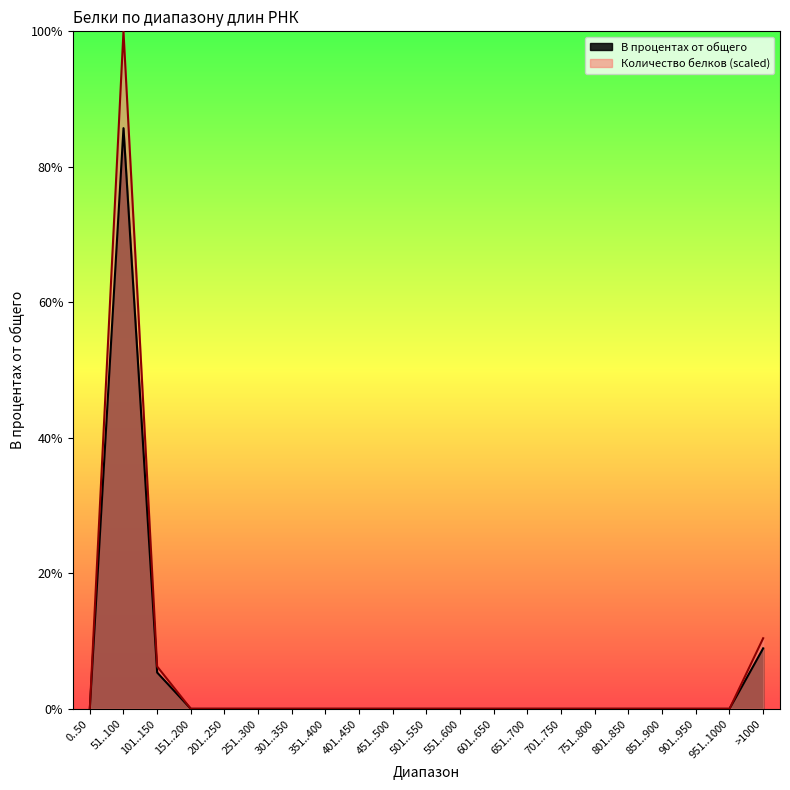

At how many categories does at least one series exceed 52?

1